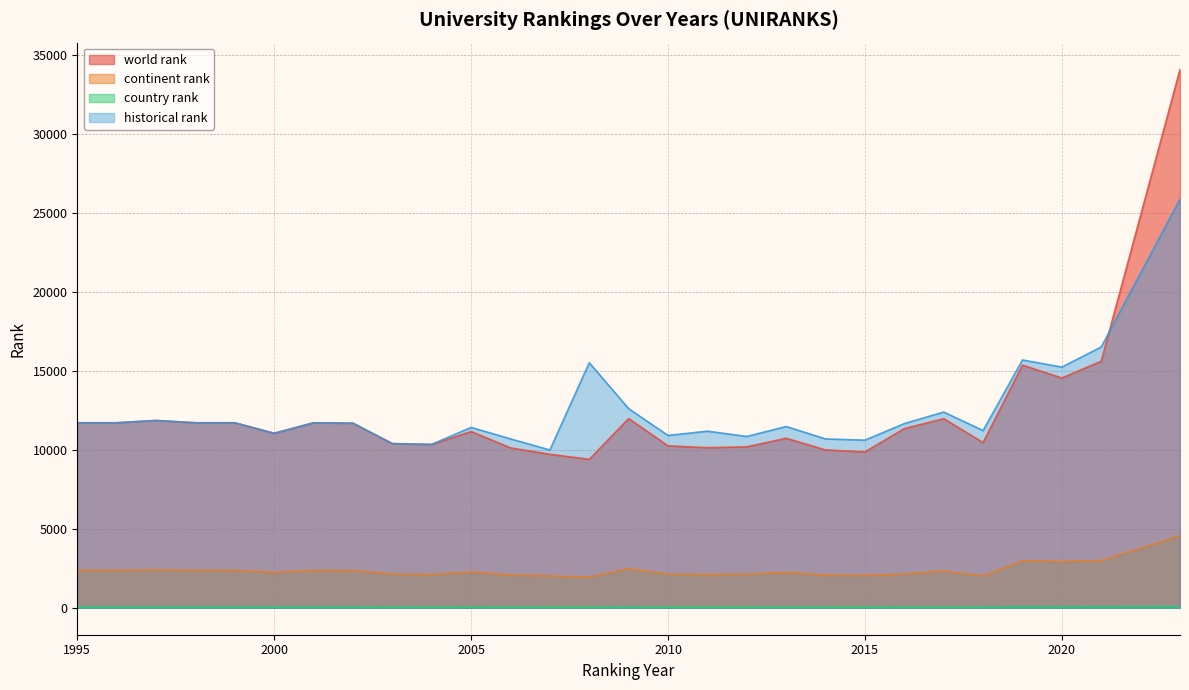

Reading left to right, extract all data points from this chart.

world rank: 1995=11710.0	1996=11710.0	1997=11856.0	1998=11710.0	1999=11710.0	2000=11044.0	2001=11710.0	2002=11683.0	2003=10391.0	2004=10332.0	2005=11157.0	2006=10117.0	2007=9715.0	2008=9397.0	2009=11975.0	2010=10252.0	2011=10132.0	2012=10187.0	2013=10730.0	2014=9991.0	2015=9867.0	2016=11343.0	2017=11967.0	2018=10458.0	2019=15356.0	2020=14544.0	2021=15606.0	2023=34064.0
continent rank: 1995=2370.0	1996=2370.0	1997=2404.0	1998=2370.0	1999=2370.0	2000=2236.0	2001=2370.0	2002=2362.0	2003=2131.0	2004=2100.0	2005=2266.0	2006=2067.0	2007=2012.0	2008=1934.0	2009=2476.0	2010=2125.0	2011=2101.0	2012=2122.0	2013=2237.0	2014=2060.0	2015=2045.0	2016=2133.0	2017=2328.0	2018=2016.0	2019=2971.0	2020=2931.0	2021=2987.0	2023=4556.0
country rank: 1995=60.0	1996=60.0	1997=61.0	1998=60.0	1999=60.0	2000=60.0	2001=60.0	2002=60.0	2003=56.0	2004=55.0	2005=58.0	2006=55.0	2007=54.0	2008=53.0	2009=61.0	2010=53.0	2011=54.0	2012=54.0	2013=57.0	2014=54.0	2015=53.0	2016=59.0	2017=59.0	2018=59.0	2019=76.0	2020=73.0	2021=78.0	2023=89.0
historical rank: 1995=11710.0	1996=11710.0	1997=11856.0	1998=11710.0	1999=11710.0	2000=11044.0	2001=11710.0	2002=11683.0	2003=10391.0	2004=10345.0	2005=11417.0	2006=10691.0	2007=9988.0	2008=15510.0	2009=12600.5	2010=10906.5	2011=11179.5	2012=10842.0	2013=11473.5	2014=10687.5	2015=10610.5	2016=11658.5	2017=12388.5	2018=11216.0	2019=15684.5	2020=15233.5	2021=16506.0	2023=25848.0